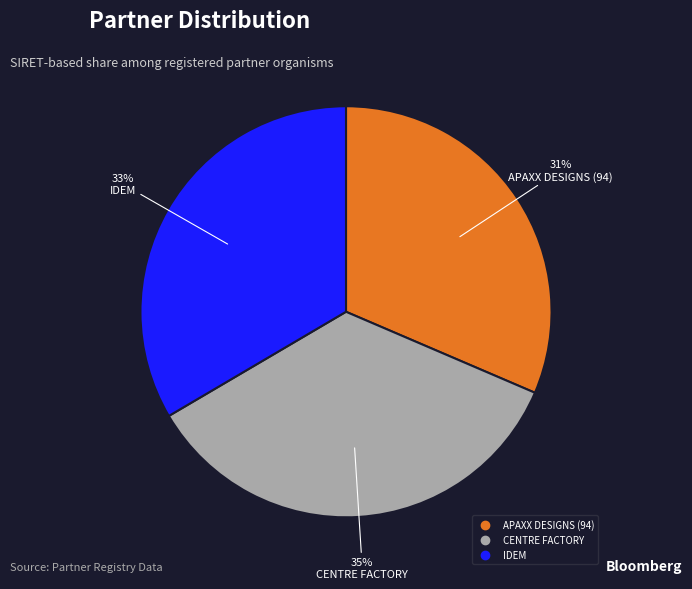

To the nearest percent, what portion does APAXX DESIGNS (94) represent?

31%